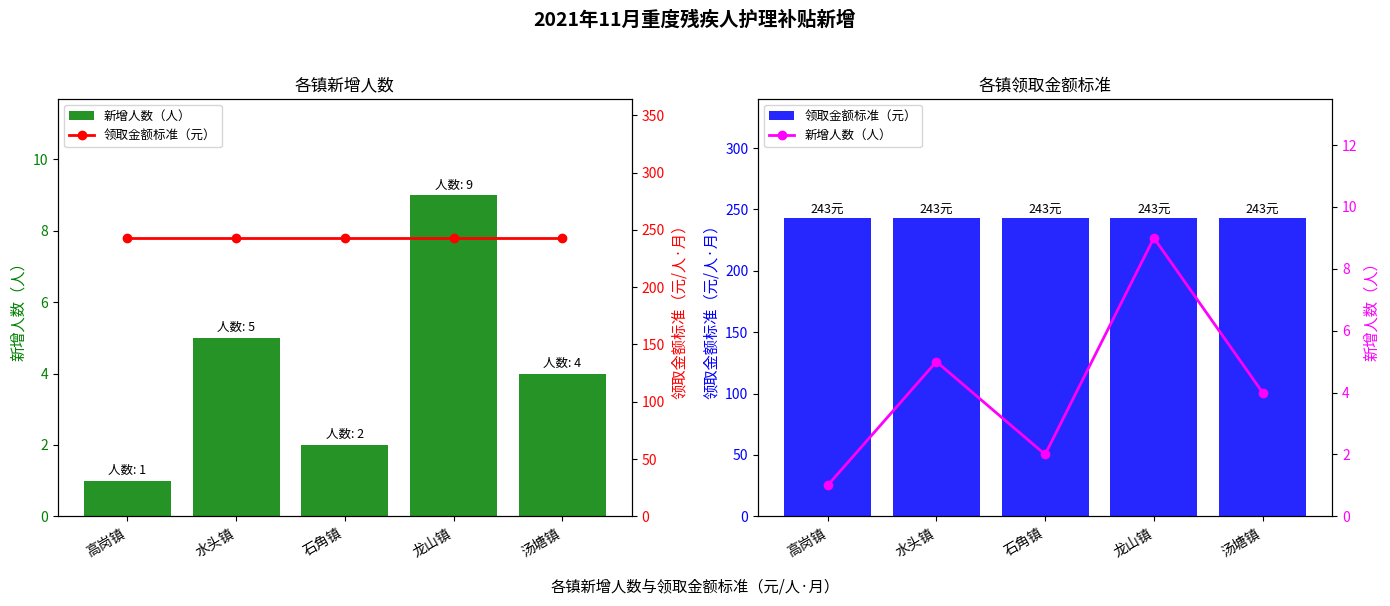

Between 龙山镇 and 石角镇, which is larger?

龙山镇